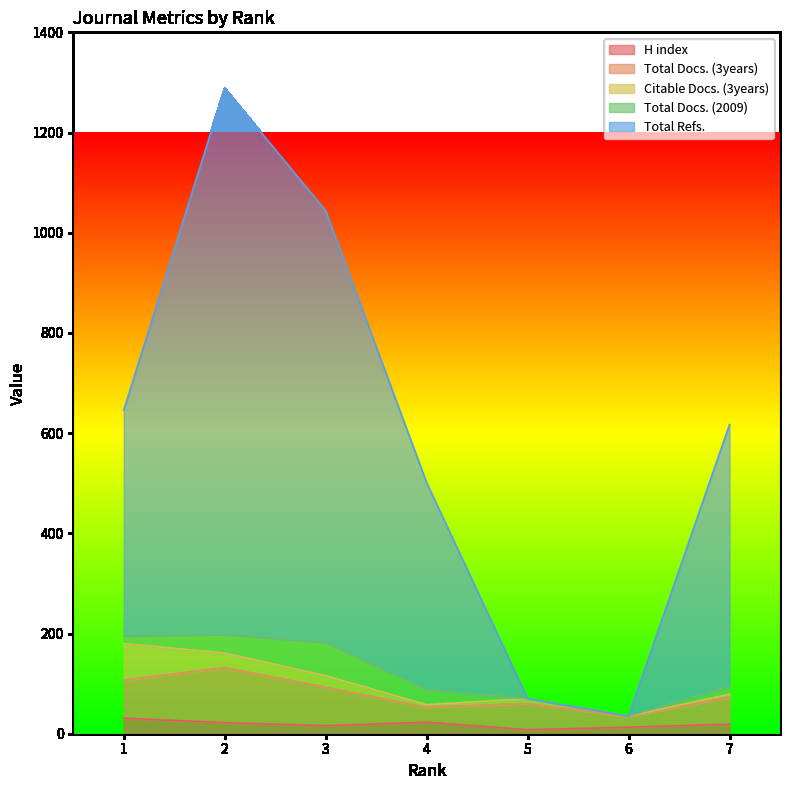

Reading left to right, extract all data points from this chart.

H index: 31	22	16	23	8	13	19
Total Docs. (3years): 76	110	77	30	52	21	54
Citable Docs. (3years): 73	29	23	5	10	1	6
Total Docs. (2009): 15	37	66	30	0	0	16
Total Refs.: 451	1090	862	413	0	0	522